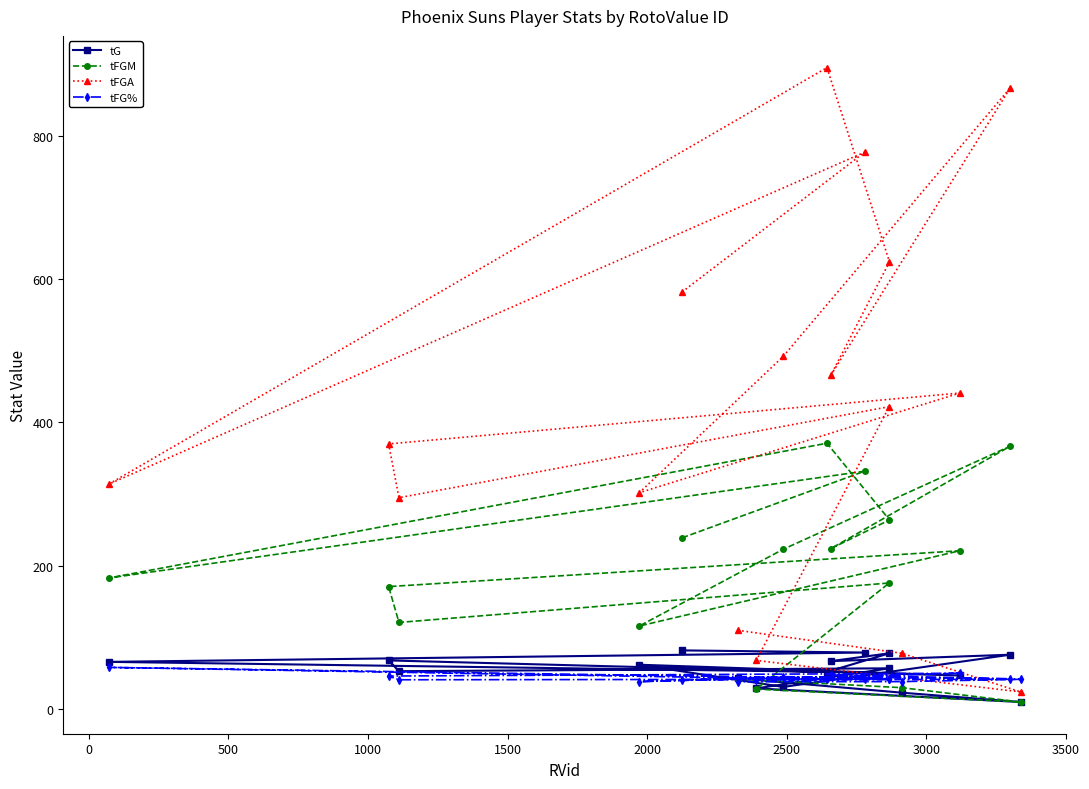

Which series has the largest total across all categories?

tFGA